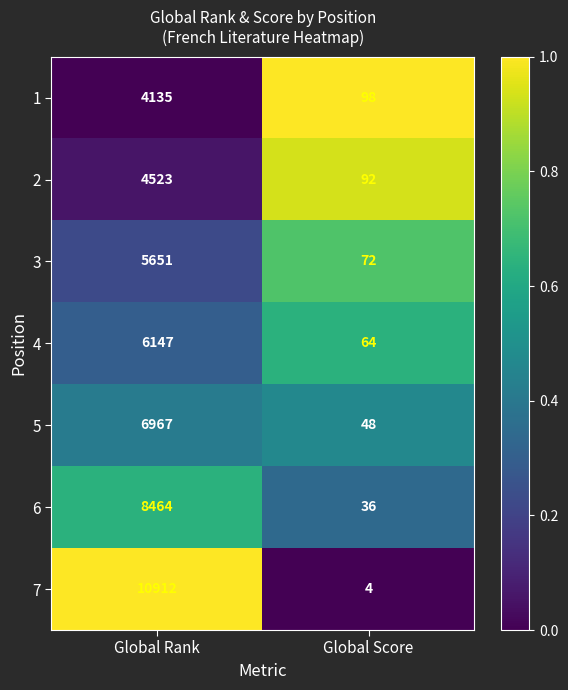

How many values in the 2 series are below 4523?

1